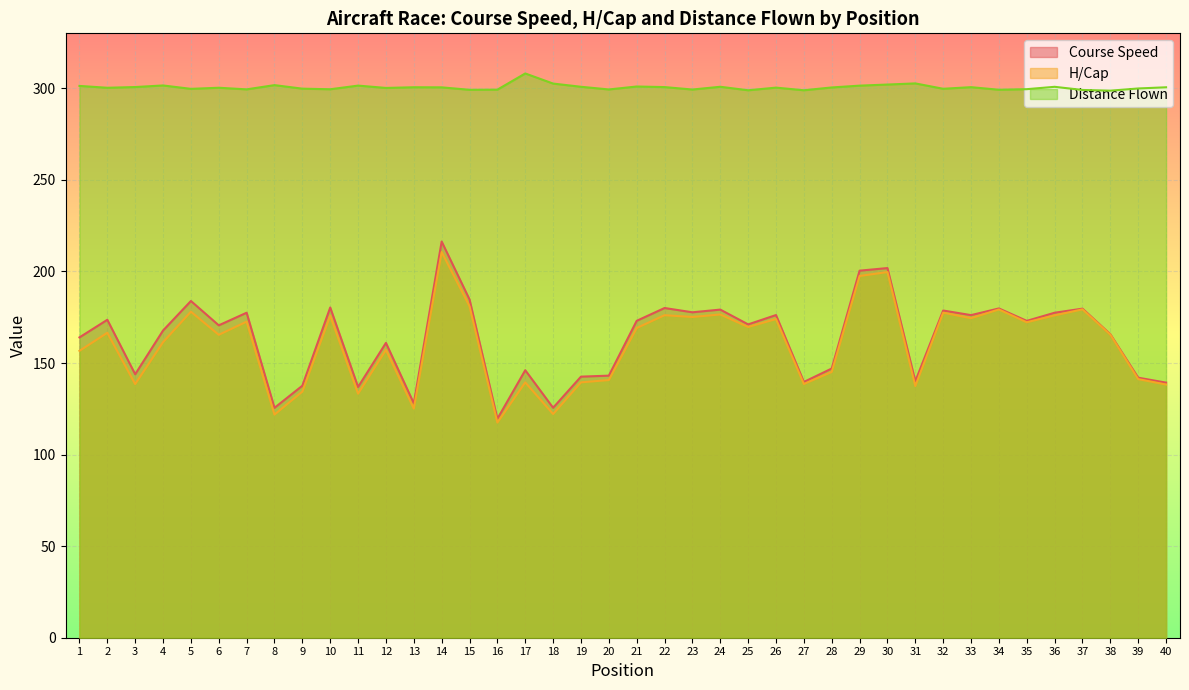

Count the number of data series in this chart.

3